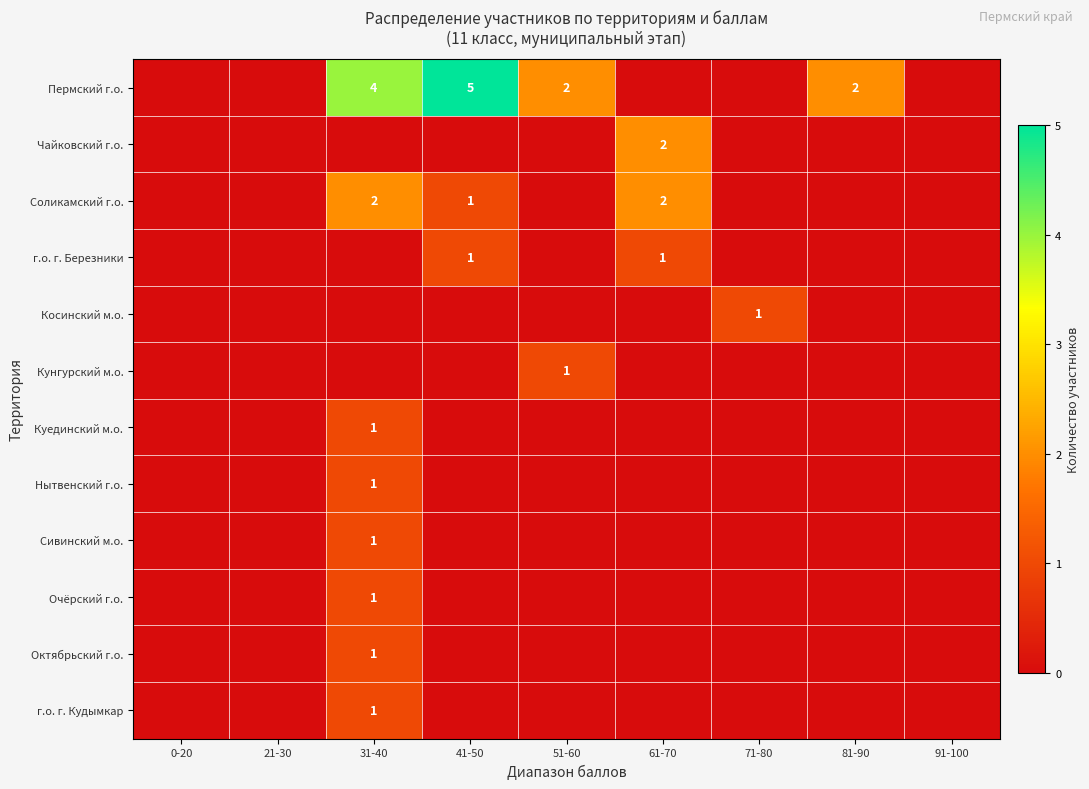

The Очёрский г.о. series shows 0 at 31-40. True or false?

False